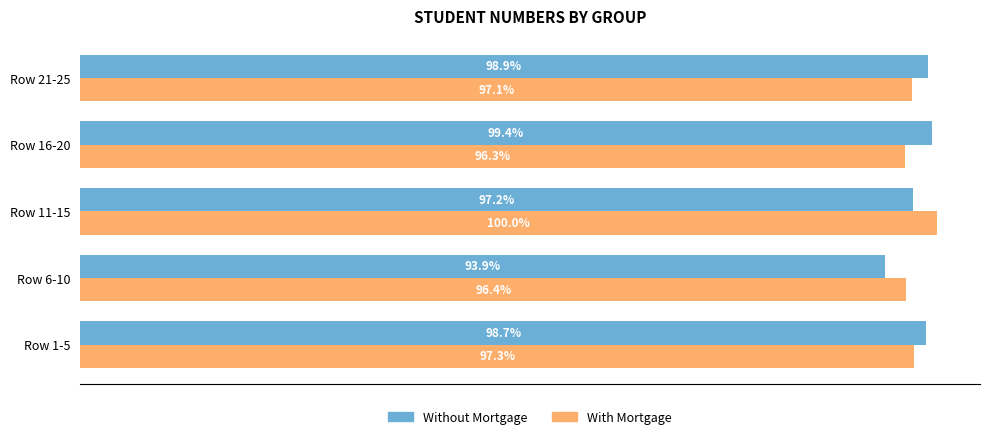

Which series has the largest range (max minus min)?

Without Mortgage